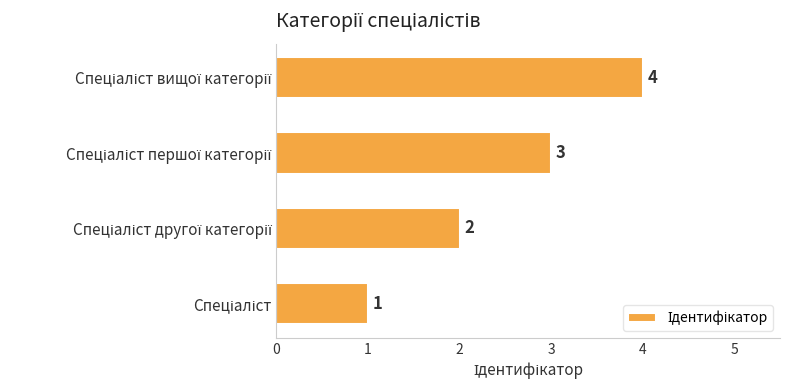

What is the greatest value displayed?

4